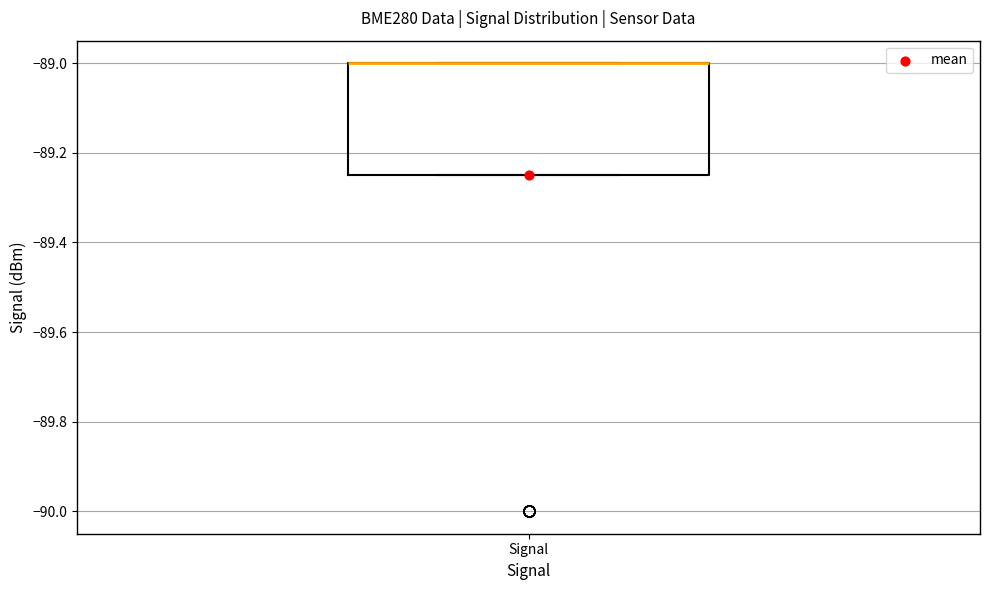

Transcribe this box plot: give where the median line is, the range the box spans, and where the two whiskers end, as read against the y-axis. The values are not printed on the chart, so give them approximately, as read against the axis.

median -89.00 (drawn on the box's upper edge), box -89.24 to -89.00, whiskers -89.24 to -89.00